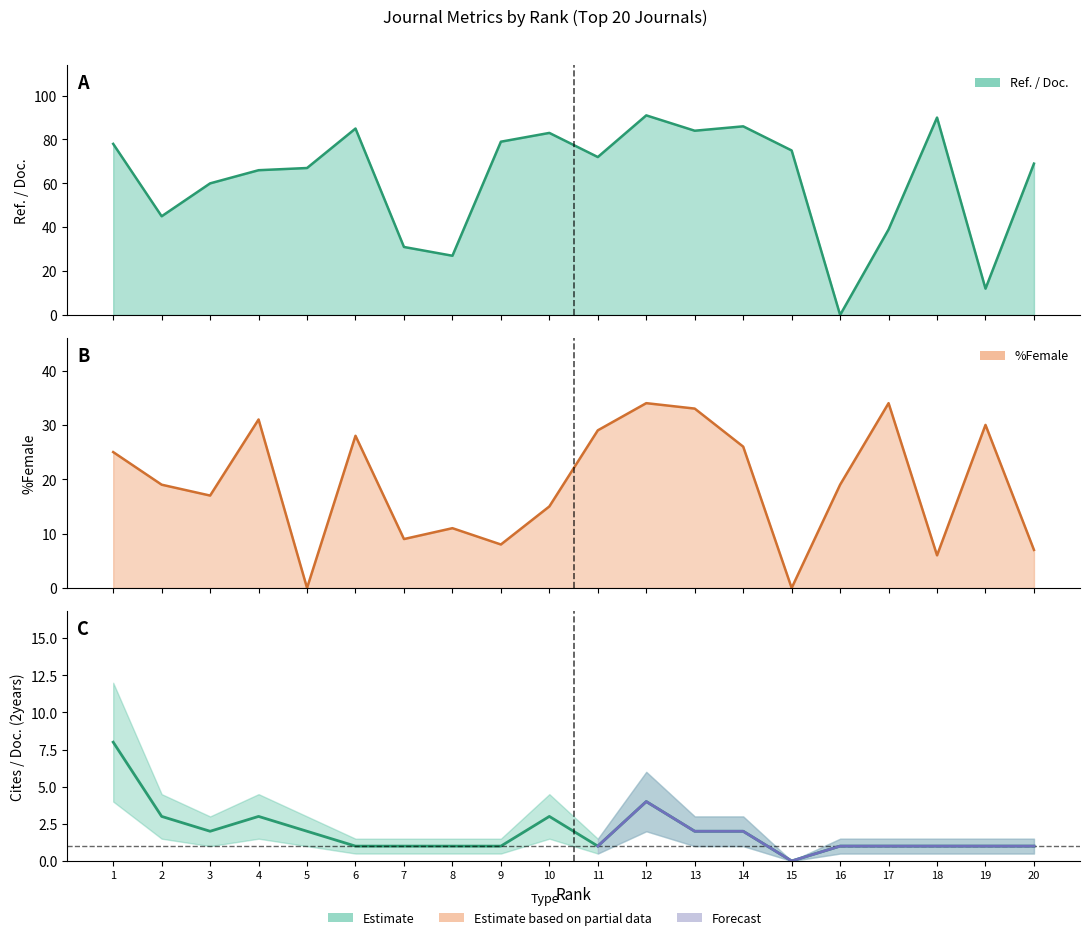

List the labels in order of value, smallest first.

15, 6, 7, 8, 9, 11, 16, 17, 18, 19, 20, 3, 5, 13, 14, 2, 4, 10, 12, 1